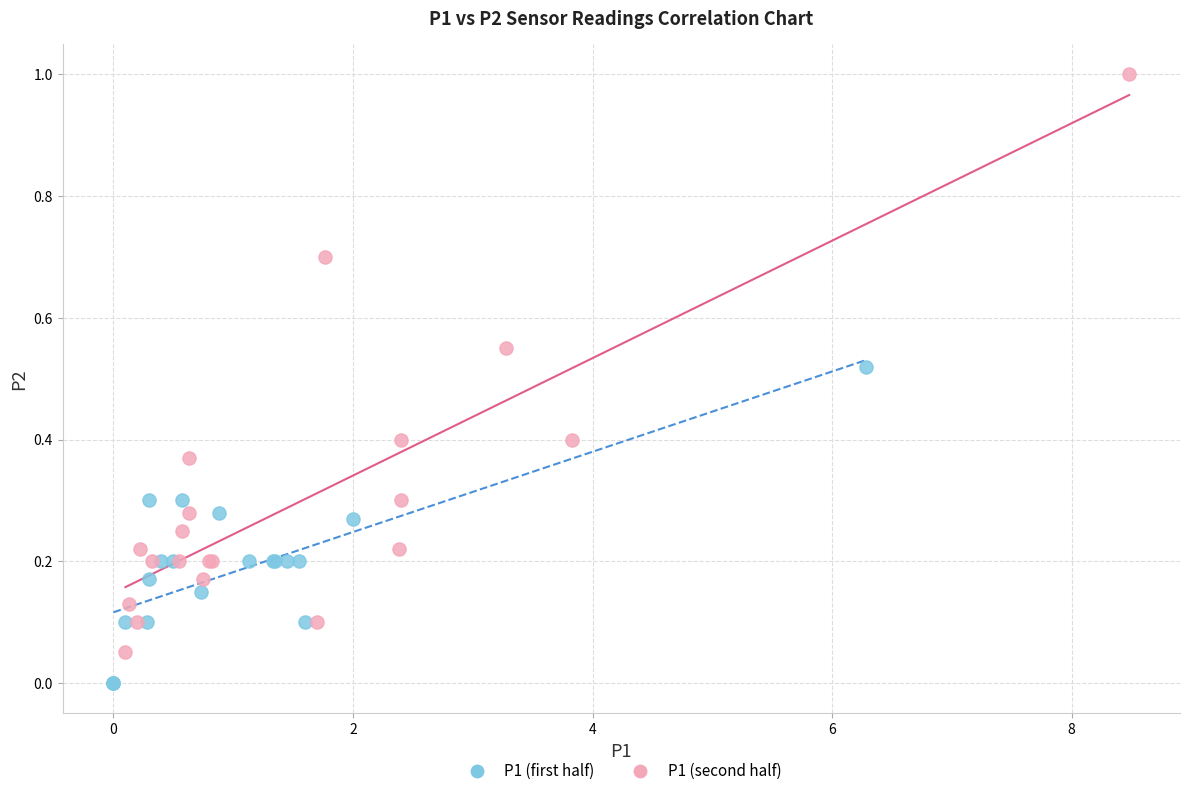

What are all the series names shown in the legend?

P1 (first half), P1 (second half)